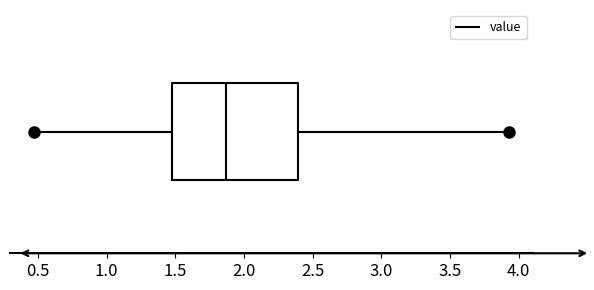

Read this box plot against the x-axis: the position of the median line, the range covered by the box, and the ends of both whiskers. The values are not printed on the chart, so give them approximately, as read against the axis.

median 1.85, box 1.50 to 2.40, whiskers 0.45 to 3.95